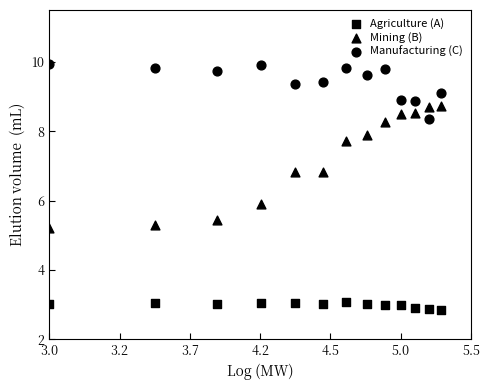

How many data points are displayed?

39